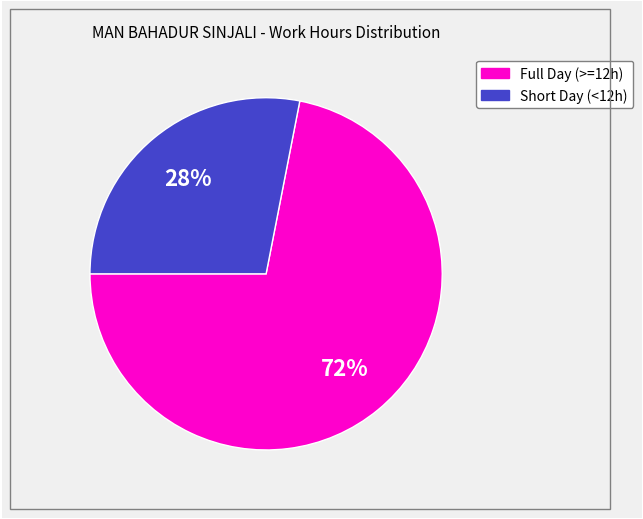

To the nearest percent, what is the difference between the largest and smallest slice percentages?

44%